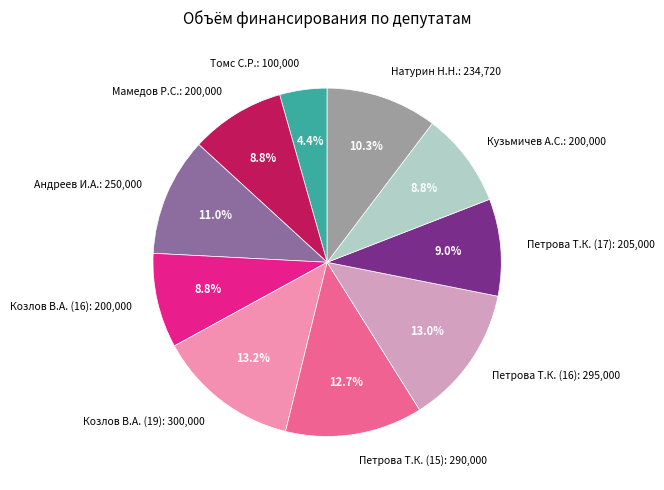

The Томс С.Р. slice represents 18% of the pie. True or false?

False